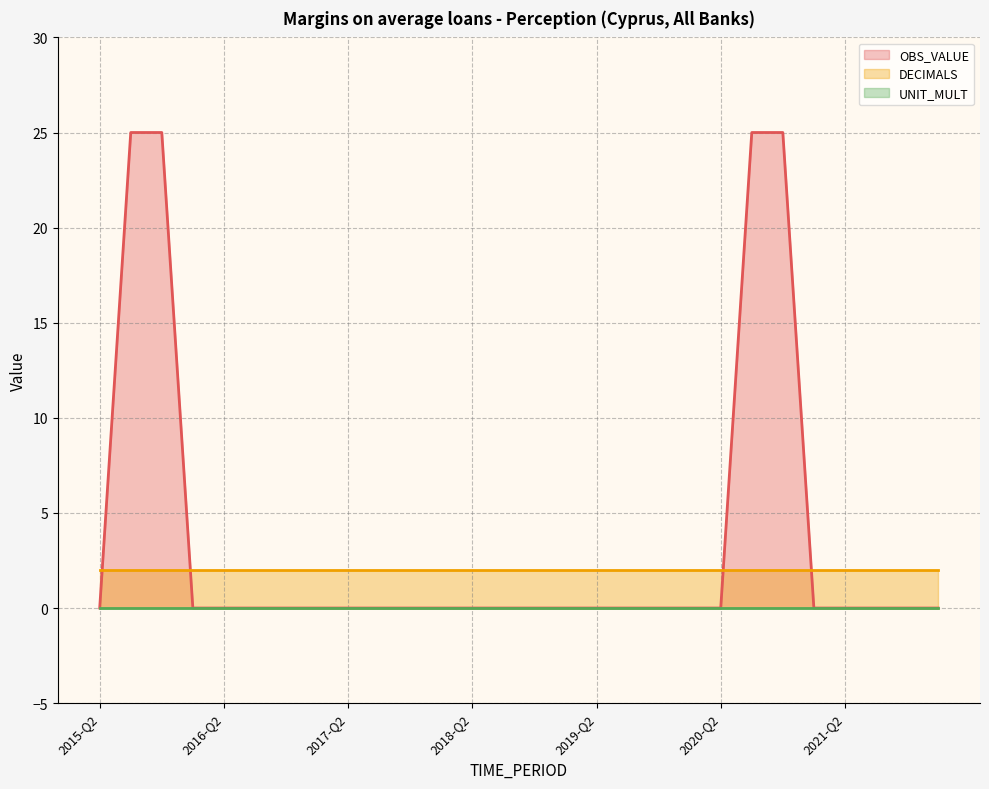

How many lines are shown in the chart?

3